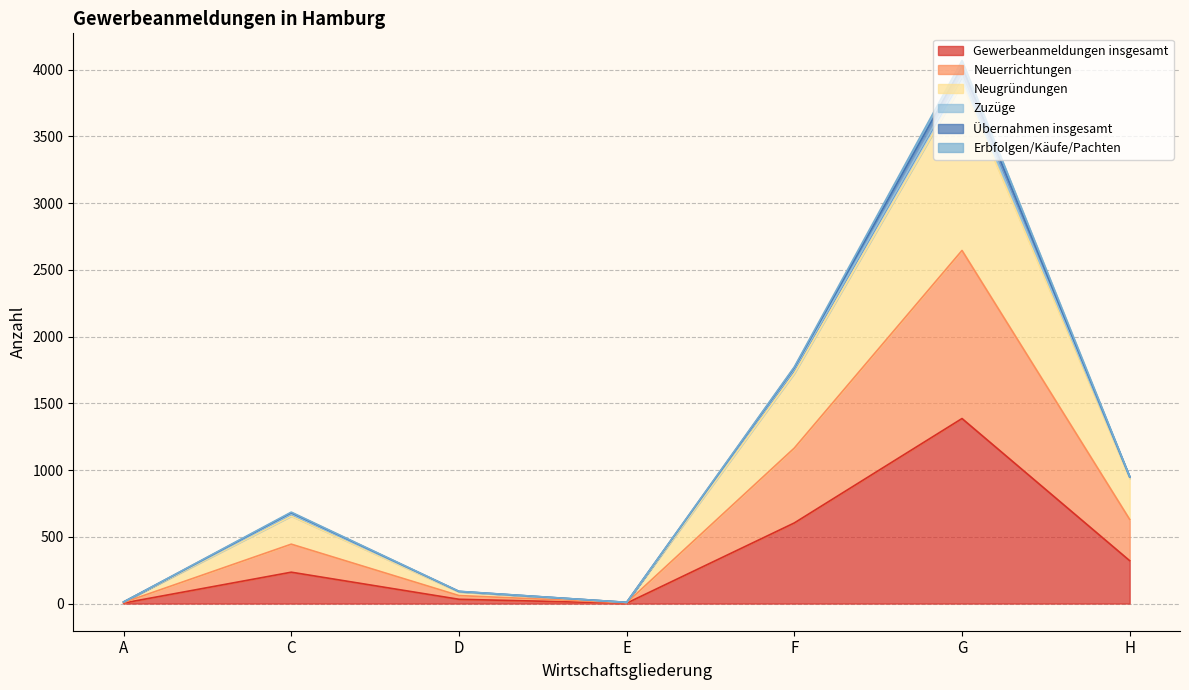

At which category is the sum across all series the highest?

G